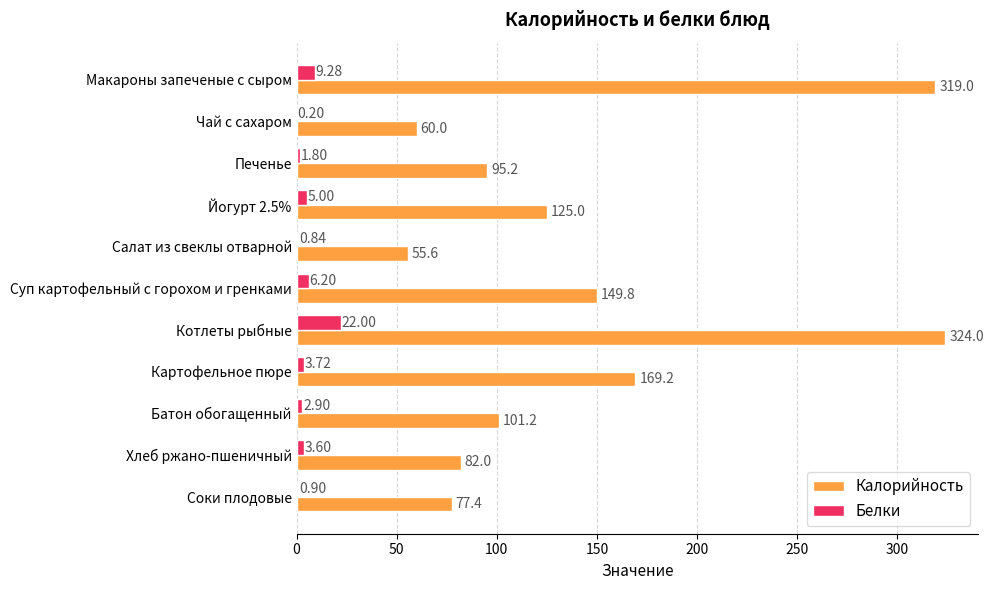

What is the sum of the Калорийность values at Суп картофельный с горохом и гренками and Печенье?

245.0